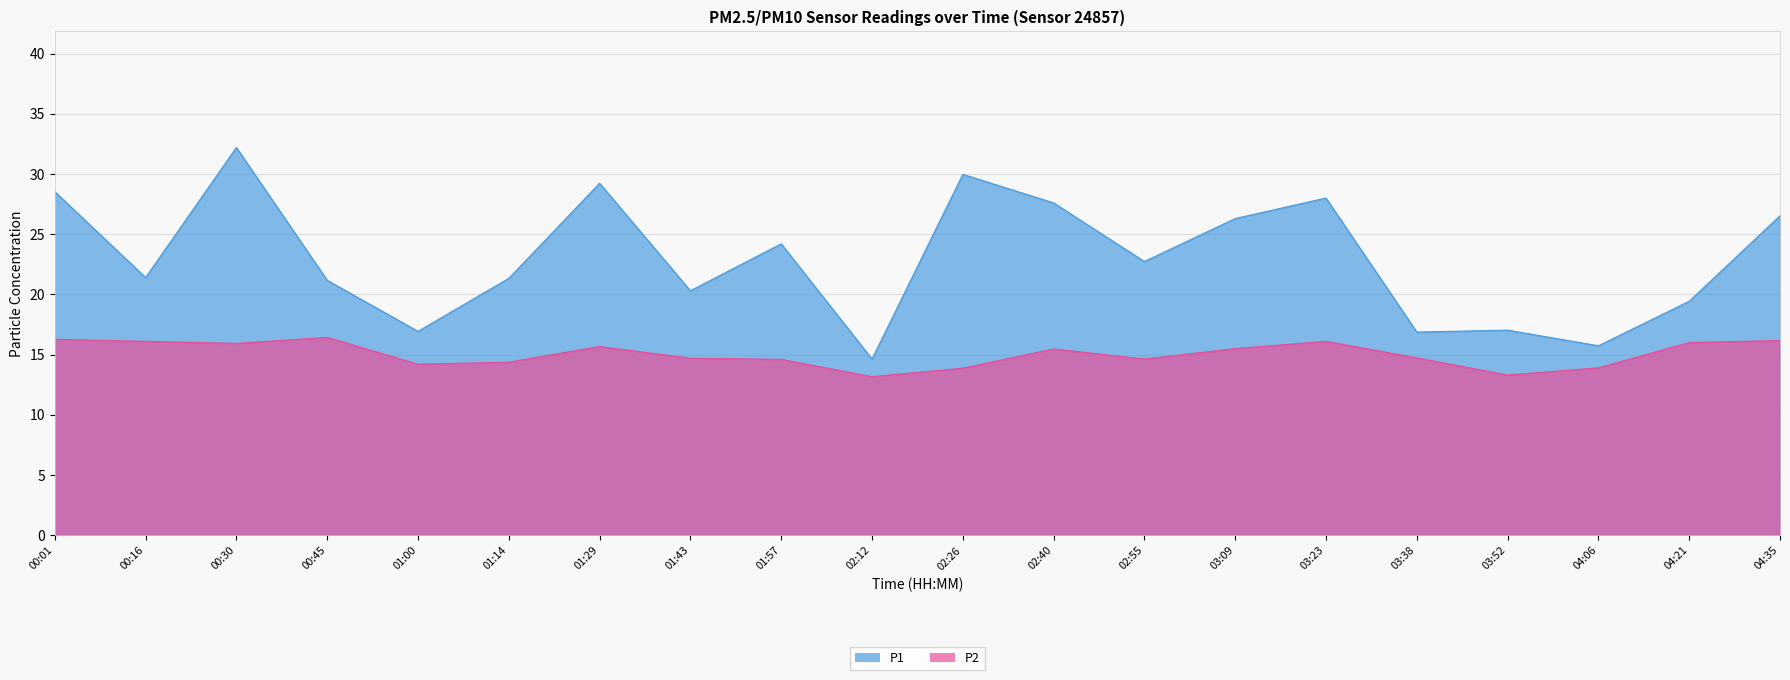

Reading right to left, what are all the values shown in this chart?

P1: 26.5	19.4	15.7	17.0	16.9	28.0	26.3	22.7	27.6	30.0	14.6	24.2	20.3	29.2	21.3	16.9	21.2	32.2	21.4	28.5
P2: 16.2	16.0	13.9	13.3	14.7	16.1	15.5	14.6	15.5	13.9	13.2	14.6	14.7	15.7	14.4	14.2	16.4	15.9	16.1	16.3